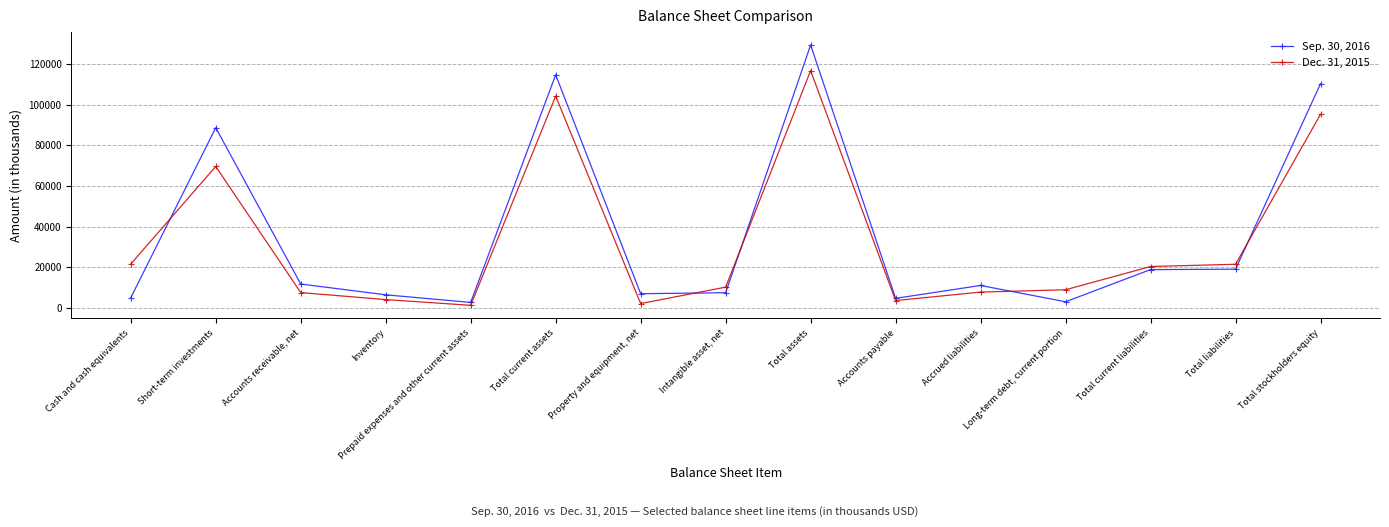

True or false: Dec. 31, 2015 has a value of 15128 at Long-term debt, current portion.

False